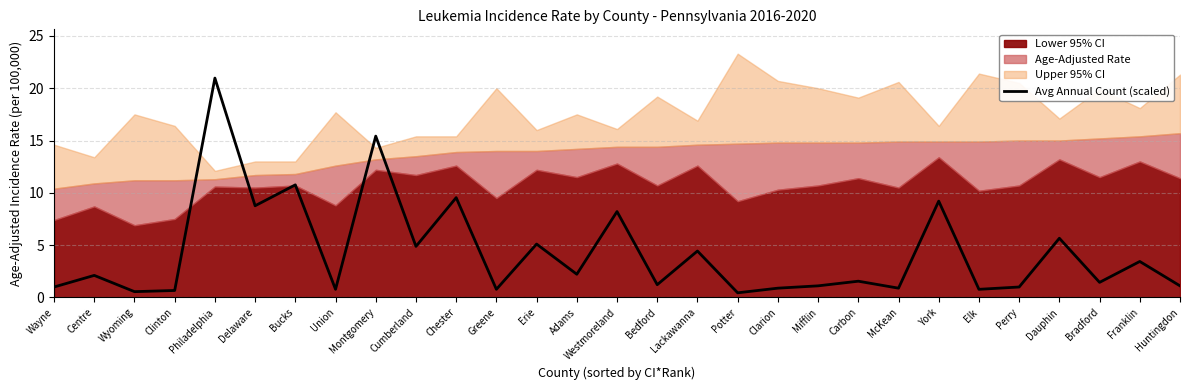

Between Lackawanna and Westmoreland, which is larger?

Westmoreland